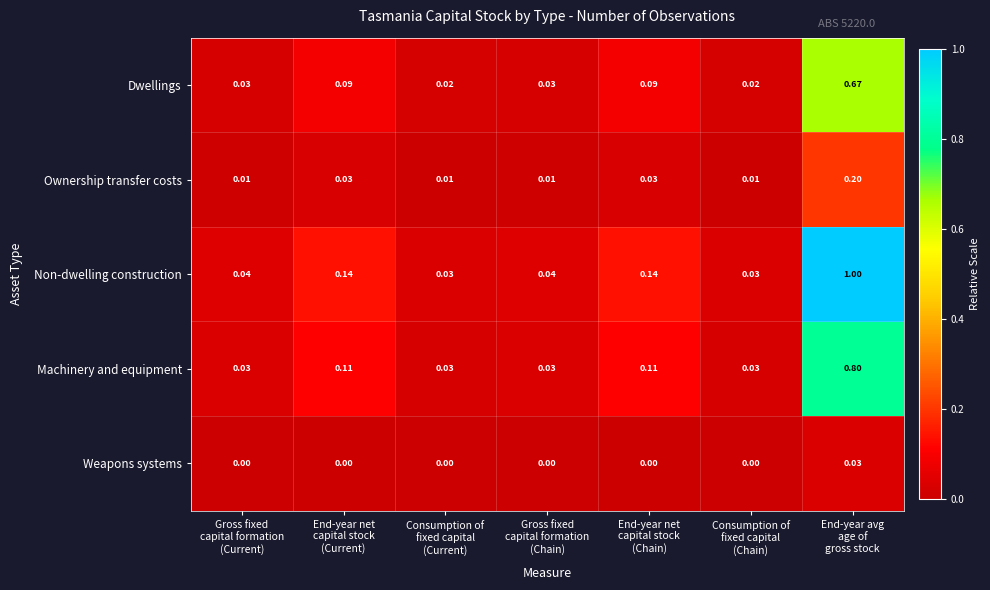

Rank the series by their maximum value, from highest to lowest.

Non-dwelling construction, Machinery and equipment, Dwellings, Ownership transfer costs, Weapons systems